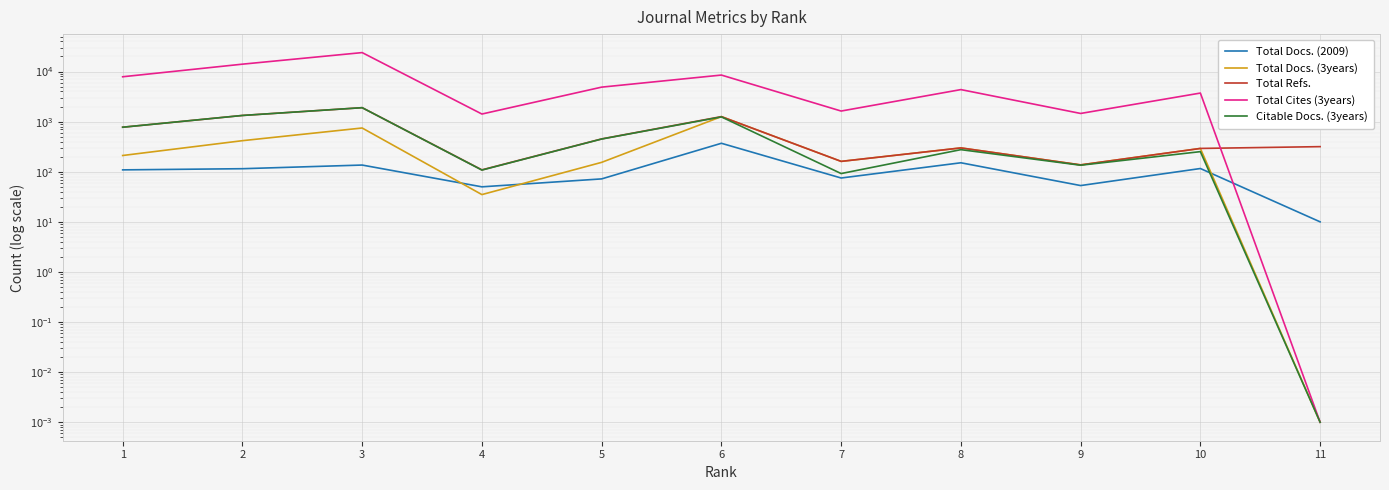

Count the number of categories in the chart.

11